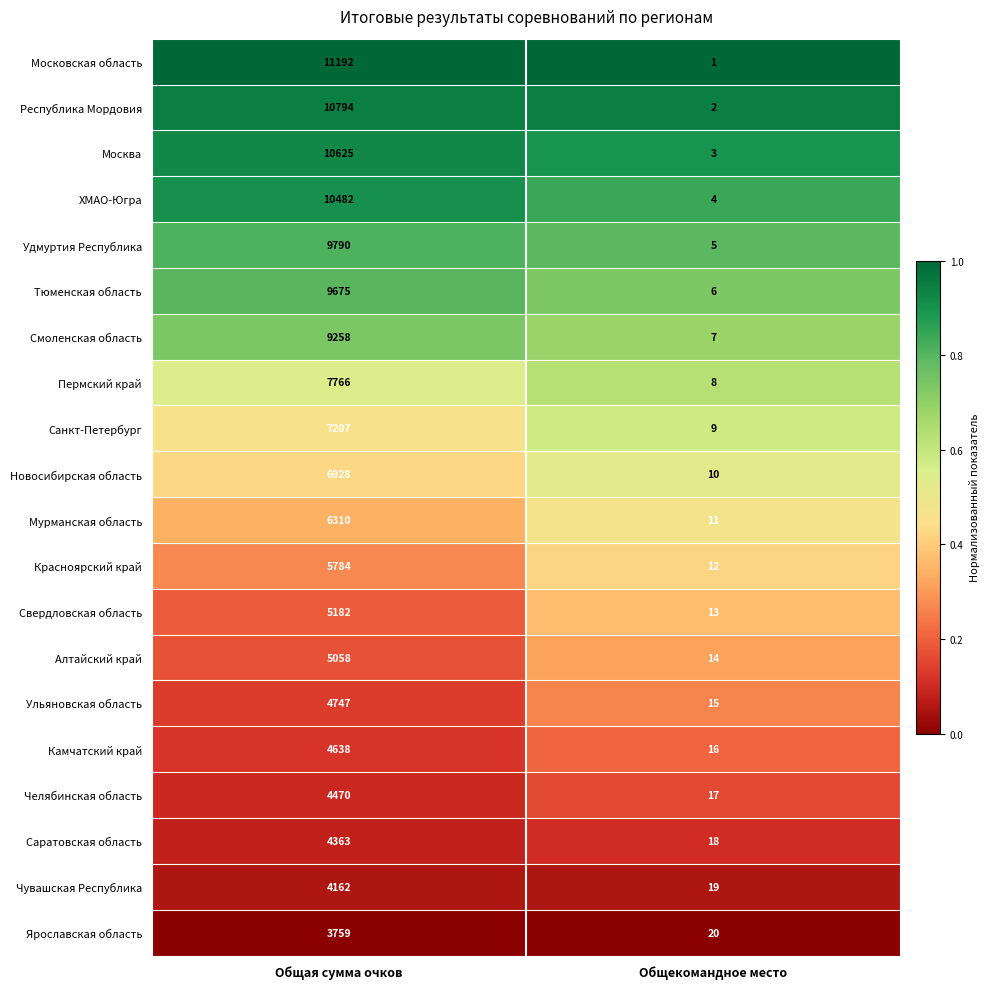

At which category is the sum across all series the highest?

Общая сумма очков